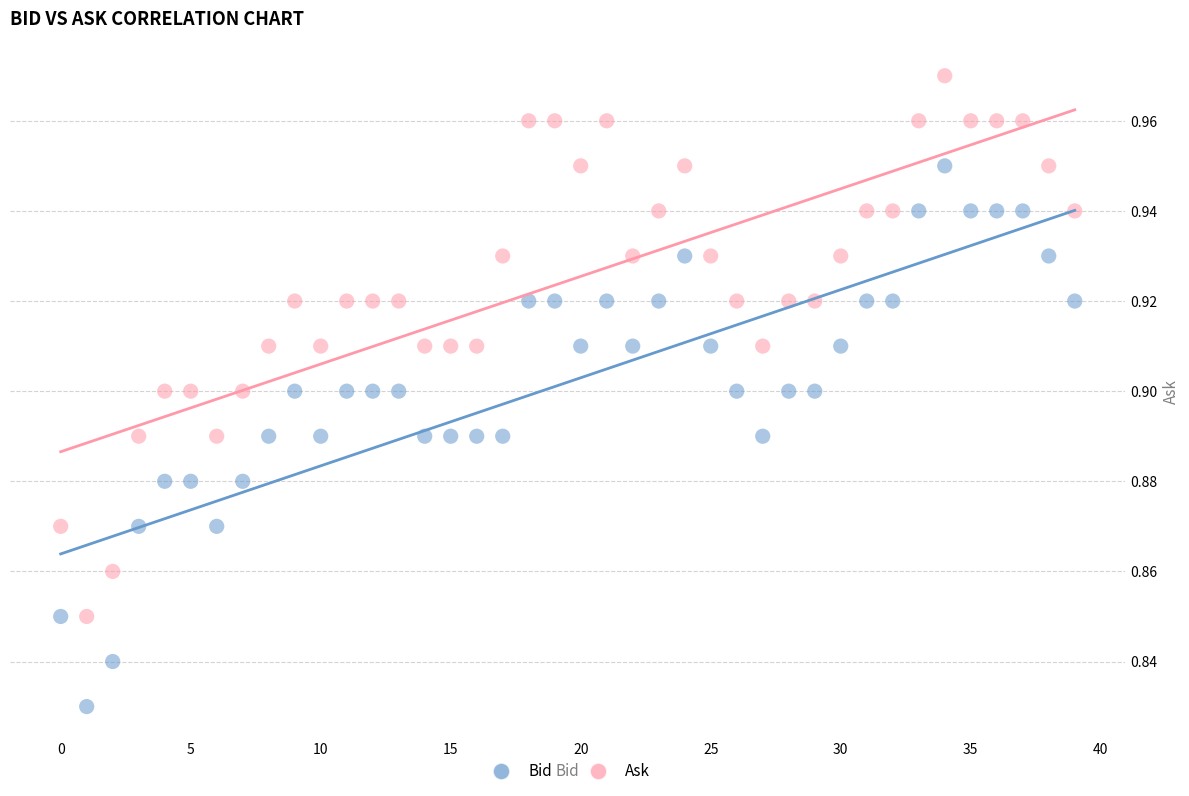

Which series reaches the minimum Y coordinate?

Bid